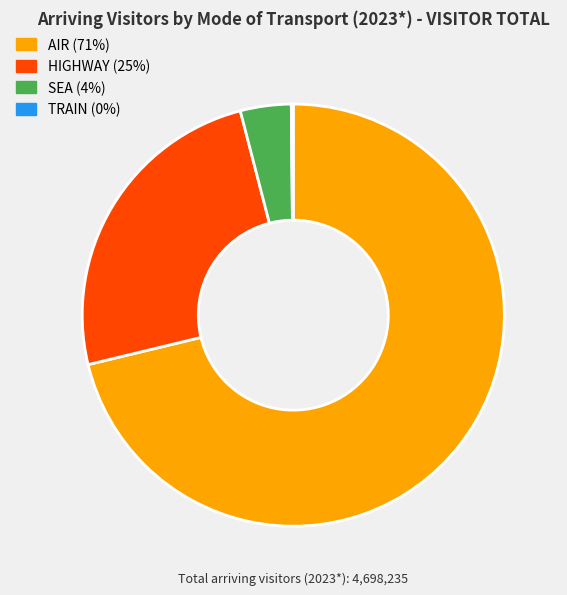

True or false: SEA accounts for 4% of the total.

True